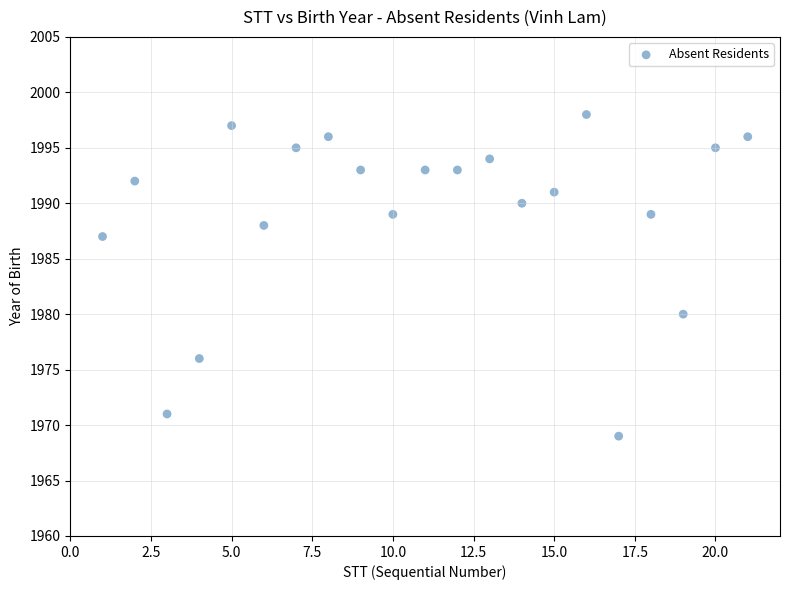

What is the range of X values (max minus min)?

20